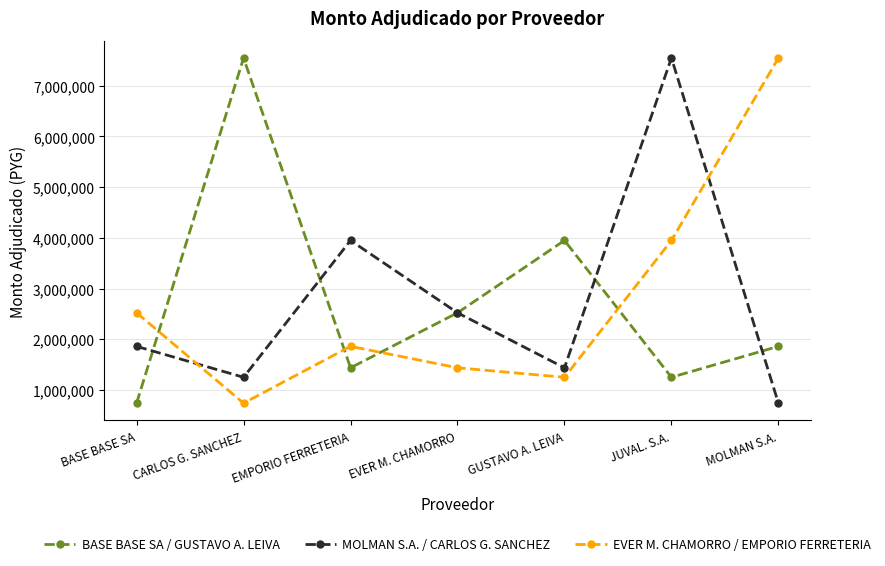

What is the label of the 4th point from the right?

EVER M. CHAMORRO